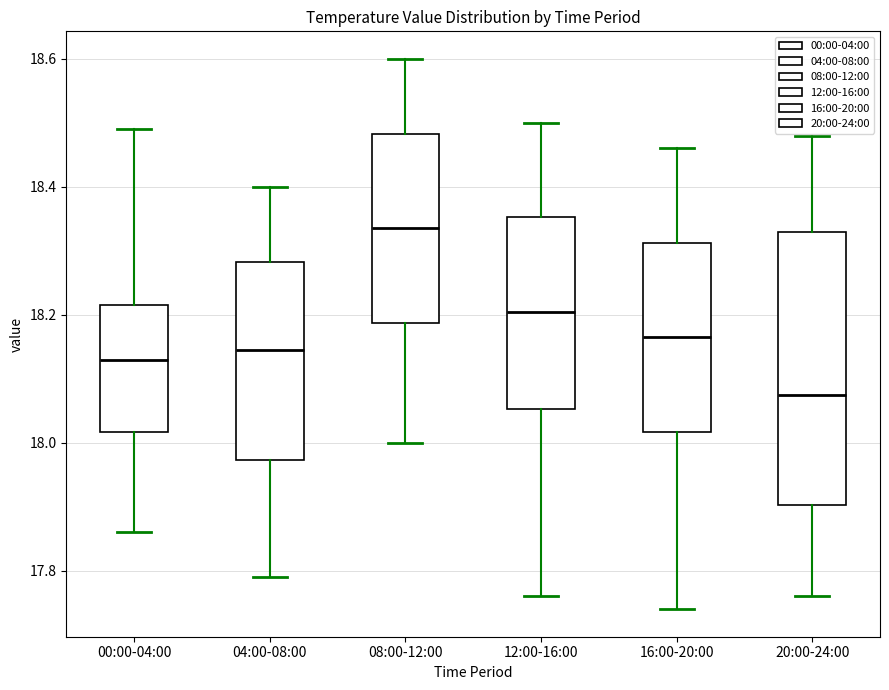

Where does the median line of the box for 16:00-20:00 sit on the y-axis? The values are not printed on the chart, so give them approximately, as read against the axis.

18.16